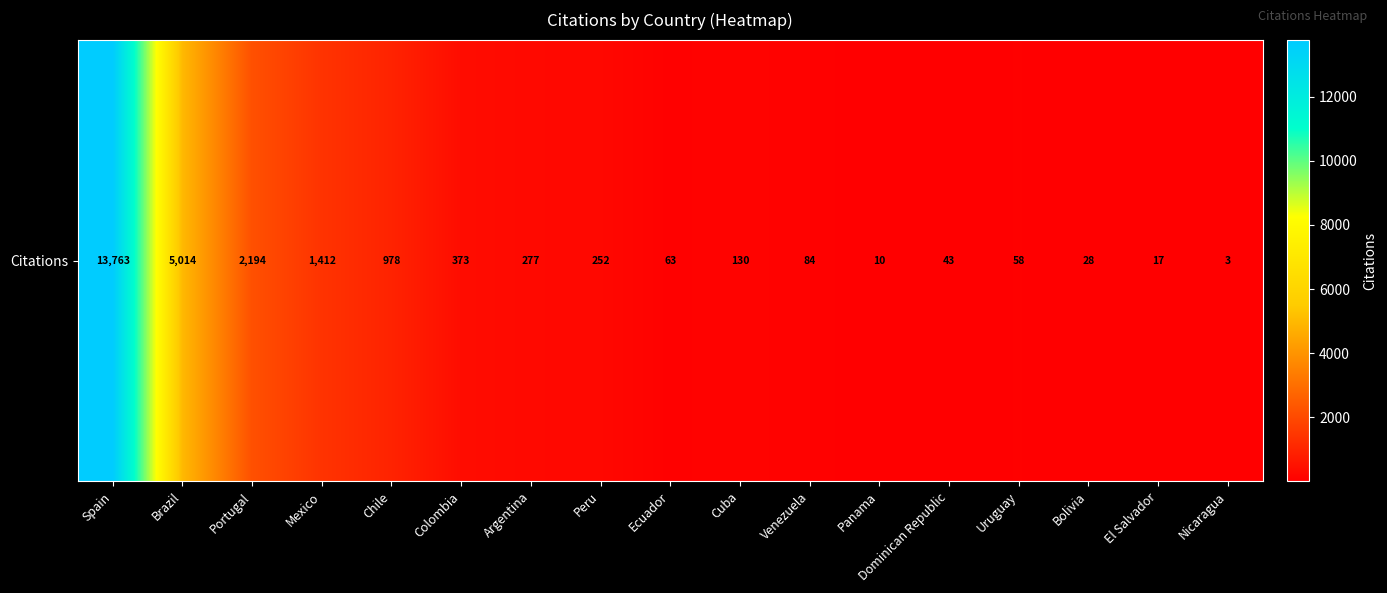

Reading right to left, extract all data points from this chart.

Nicaragua=3	El Salvador=17	Bolivia=28	Uruguay=58	Dominican Republic=43	Panama=10	Venezuela=84	Cuba=130	Ecuador=63	Peru=252	Argentina=277	Colombia=373	Chile=978	Mexico=1412	Portugal=2194	Brazil=5014	Spain=13763